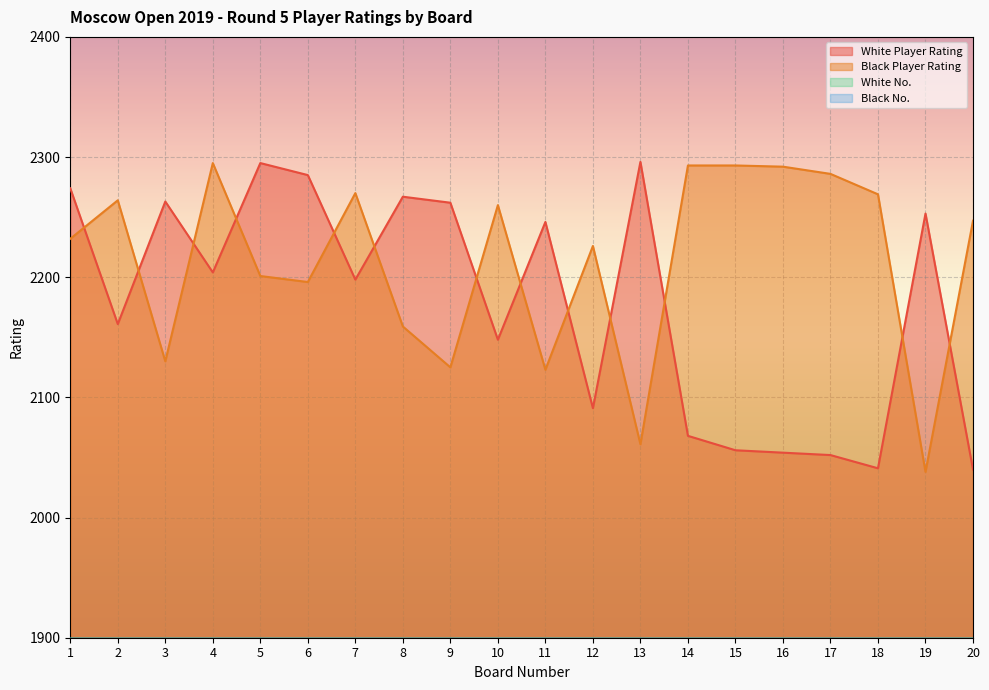

True or false: Black Player Rating has more than 1 interior local peaks.

True